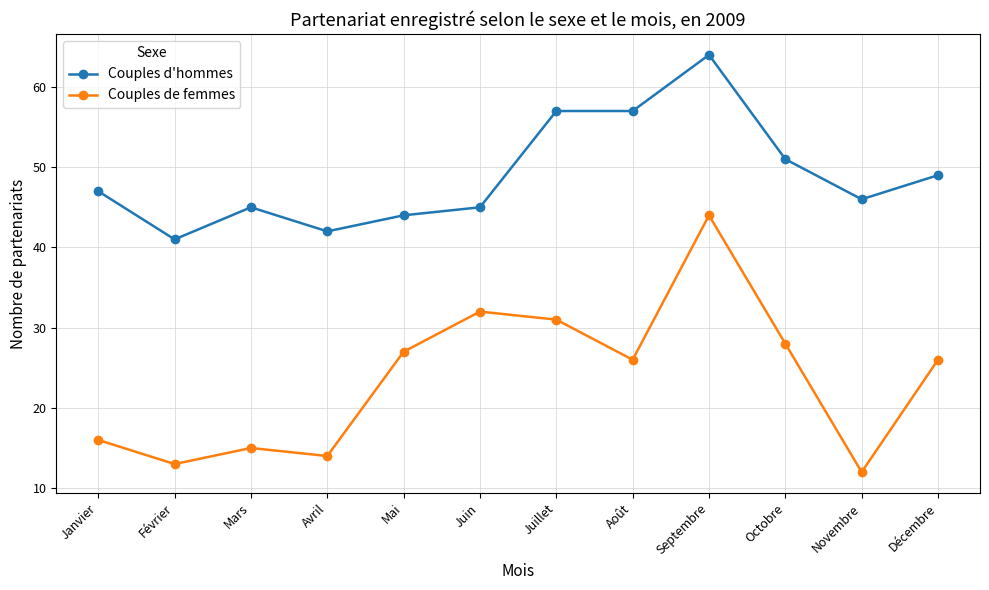

At which label is Couples d'hommes closest to 52?

Octobre